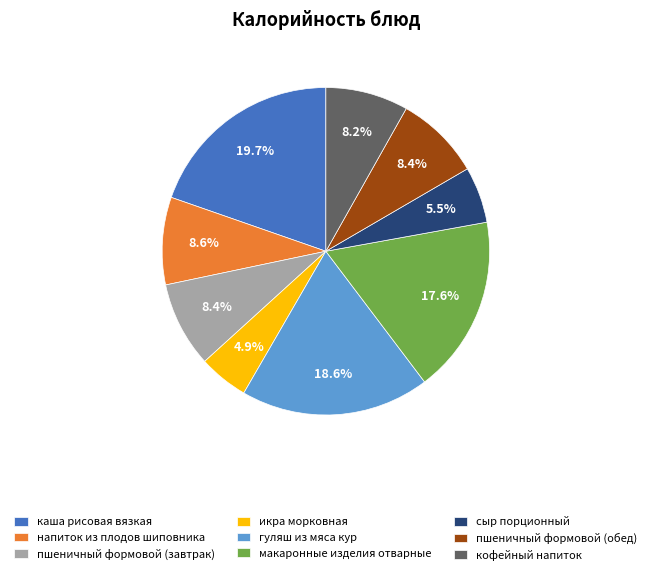

Combined, do напиток из плодов шиповника and макаронные изделия отварные account for over 50%?

No